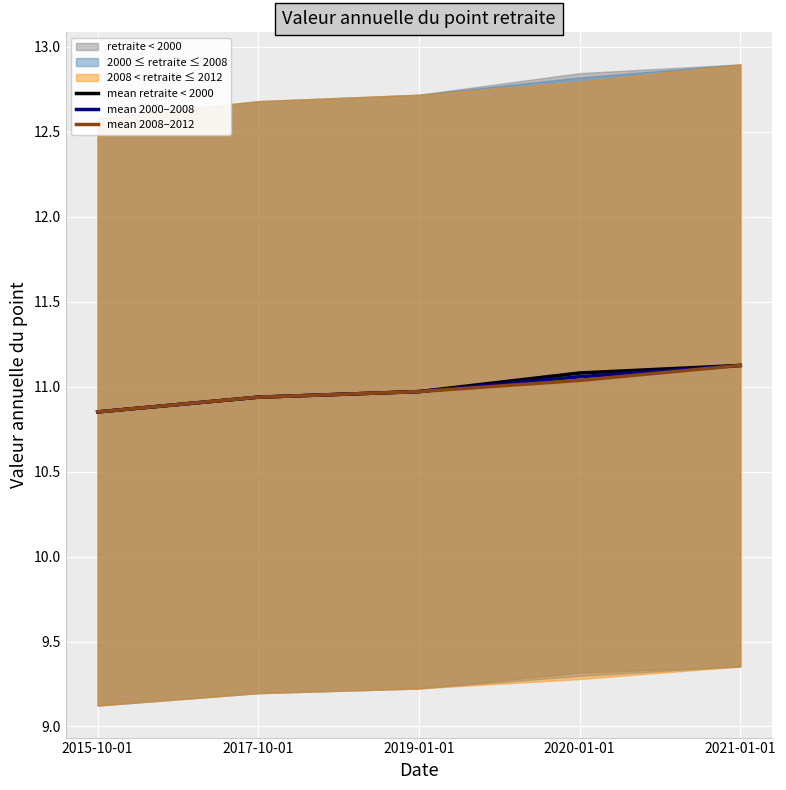

At 2017-10-01, list the series in order from largest to smallest.

mean retraite < 2000, mean 2000–2008, mean 2008–2012